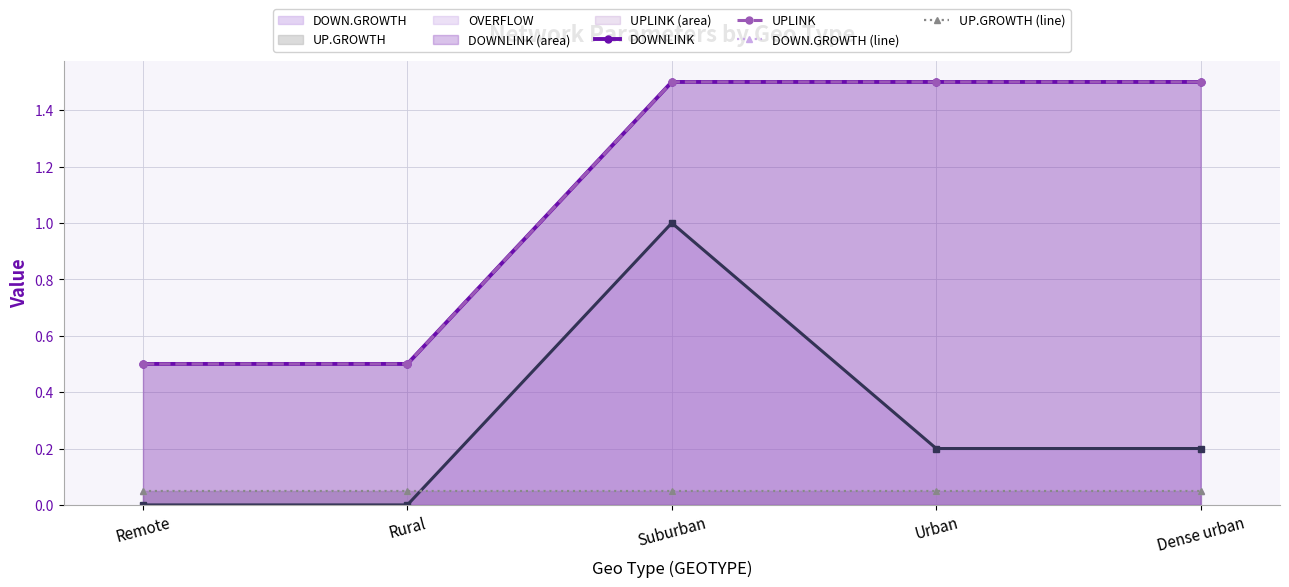

Which category has the lowest value in the UP.GROWTH (line) series?

Remote